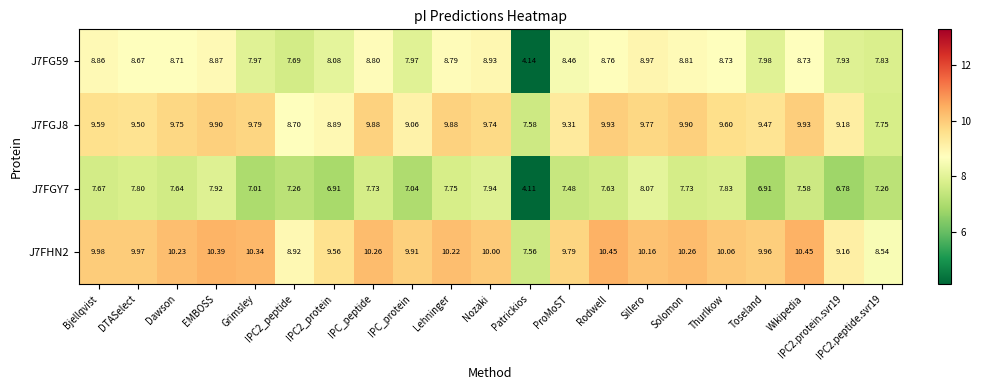

Which series changed the most between Grimsley and IPC2_protein?

J7FGJ8